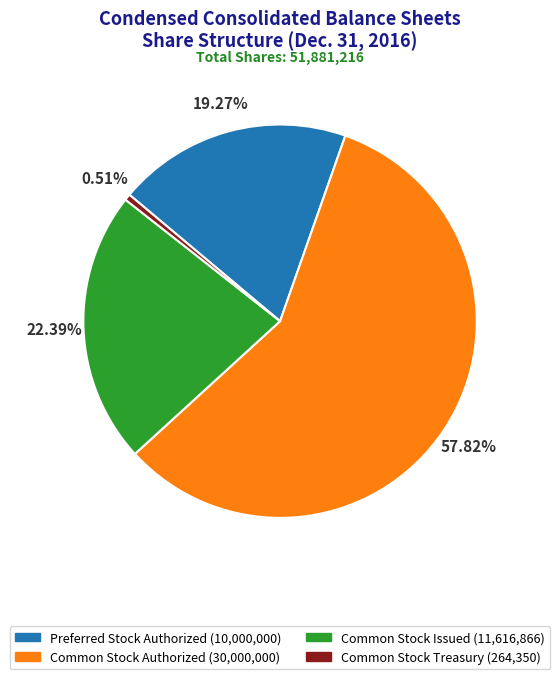

What percentage is the Common Stock Authorized slice, to the nearest percent?

58%